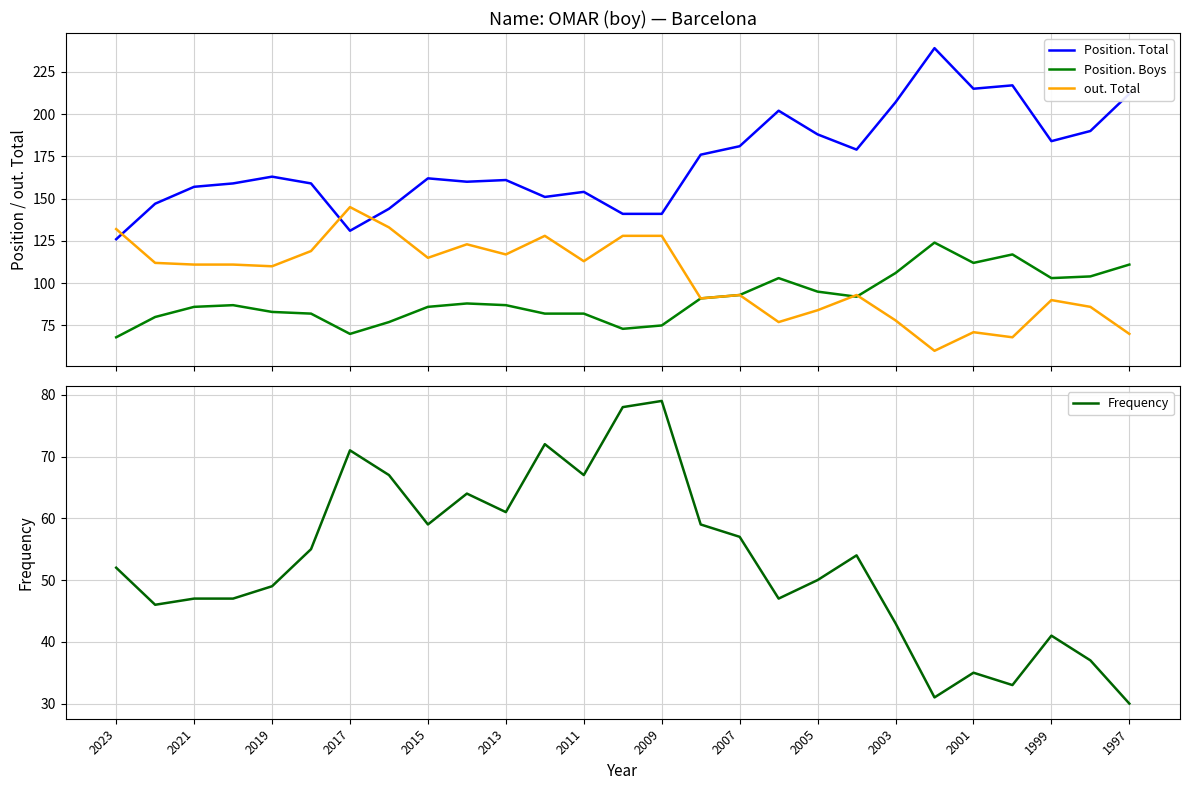

At which label does out. Total first exceed 111?

2023